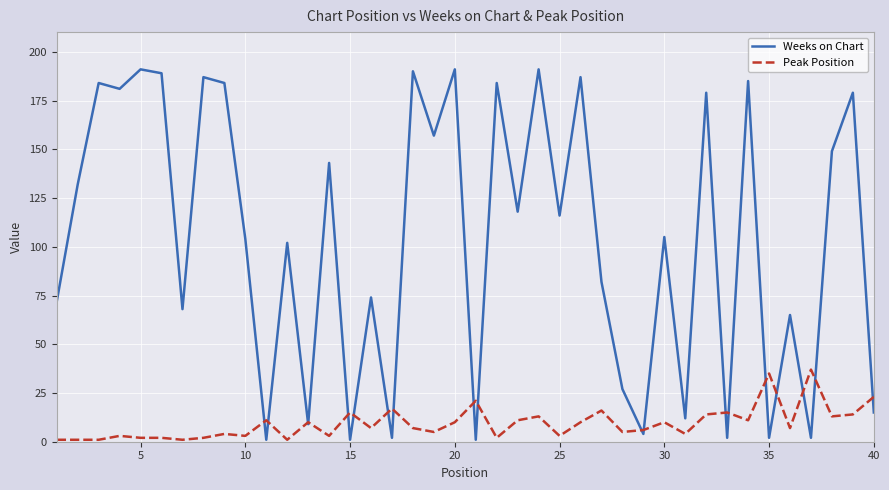

Does the chart have visible grid lines?

Yes